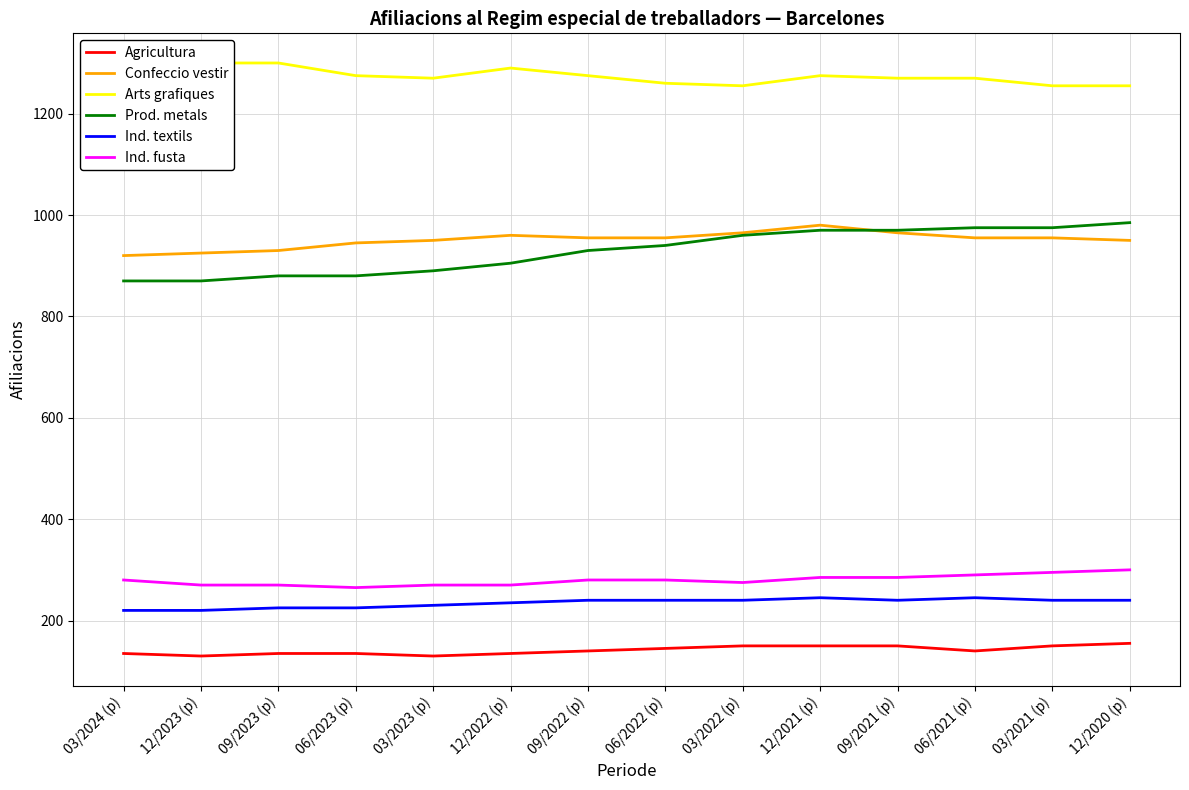

Reading left to right, what are all the values shown in this chart?

Agricultura: 12/2020 (p)=155	03/2021 (p)=150	06/2021 (p)=140	09/2021 (p)=150	12/2021 (p)=150	03/2022 (p)=150	06/2022 (p)=145	09/2022 (p)=140	12/2022 (p)=135	03/2023 (p)=130	06/2023 (p)=135	09/2023 (p)=135	12/2023 (p)=130	03/2024 (p)=135
Confeccio vestir: 12/2020 (p)=950	03/2021 (p)=955	06/2021 (p)=955	09/2021 (p)=965	12/2021 (p)=980	03/2022 (p)=965	06/2022 (p)=955	09/2022 (p)=955	12/2022 (p)=960	03/2023 (p)=950	06/2023 (p)=945	09/2023 (p)=930	12/2023 (p)=925	03/2024 (p)=920
Arts grafiques: 12/2020 (p)=1255	03/2021 (p)=1255	06/2021 (p)=1270	09/2021 (p)=1270	12/2021 (p)=1275	03/2022 (p)=1255	06/2022 (p)=1260	09/2022 (p)=1275	12/2022 (p)=1290	03/2023 (p)=1270	06/2023 (p)=1275	09/2023 (p)=1300	12/2023 (p)=1300	03/2024 (p)=1275
Prod. metals: 12/2020 (p)=985	03/2021 (p)=975	06/2021 (p)=975	09/2021 (p)=970	12/2021 (p)=970	03/2022 (p)=960	06/2022 (p)=940	09/2022 (p)=930	12/2022 (p)=905	03/2023 (p)=890	06/2023 (p)=880	09/2023 (p)=880	12/2023 (p)=870	03/2024 (p)=870
Ind. textils: 12/2020 (p)=240	03/2021 (p)=240	06/2021 (p)=245	09/2021 (p)=240	12/2021 (p)=245	03/2022 (p)=240	06/2022 (p)=240	09/2022 (p)=240	12/2022 (p)=235	03/2023 (p)=230	06/2023 (p)=225	09/2023 (p)=225	12/2023 (p)=220	03/2024 (p)=220
Ind. fusta: 12/2020 (p)=300	03/2021 (p)=295	06/2021 (p)=290	09/2021 (p)=285	12/2021 (p)=285	03/2022 (p)=275	06/2022 (p)=280	09/2022 (p)=280	12/2022 (p)=270	03/2023 (p)=270	06/2023 (p)=265	09/2023 (p)=270	12/2023 (p)=270	03/2024 (p)=280